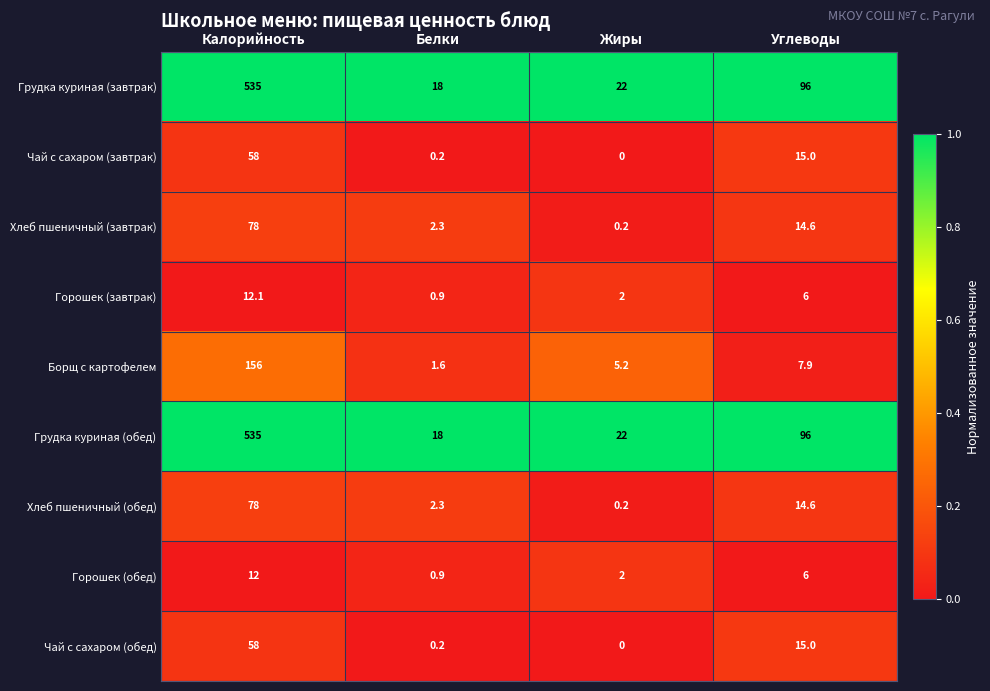

True or false: Грудка куриная (завтрак) has a value of 18.0 at Белки.

True